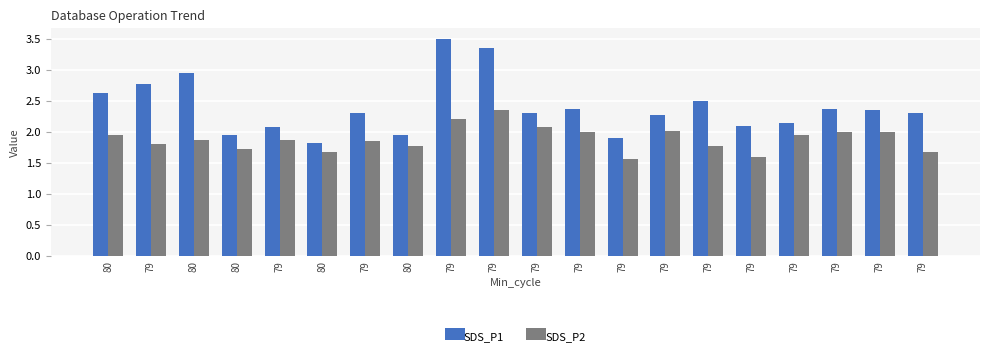

What are all the series names shown in the legend?

SDS_P1, SDS_P2